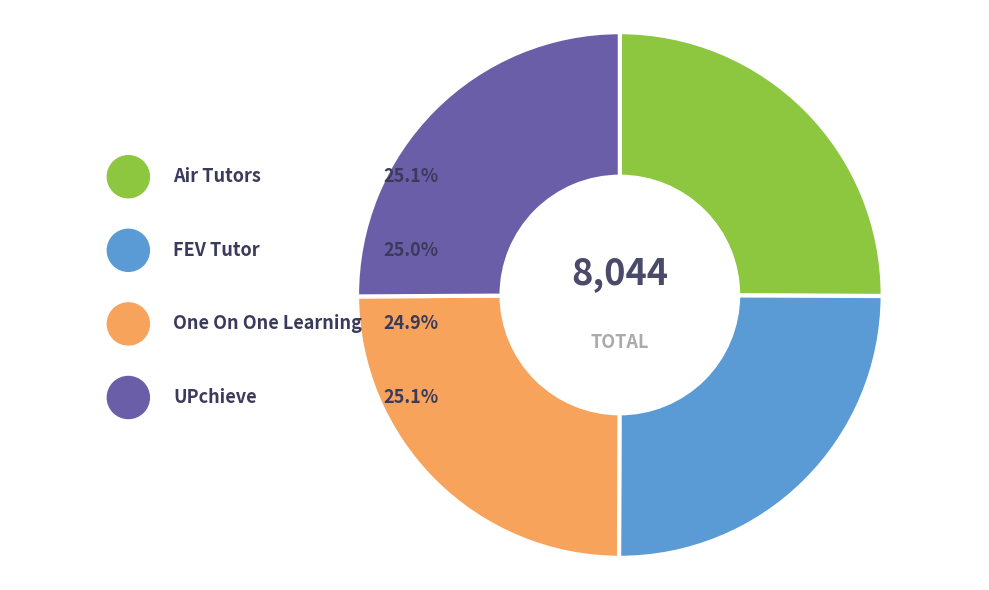

Rank the categories by value from lowest to highest.

One On One Learning, FEV Tutor, Air Tutors, UPchieve